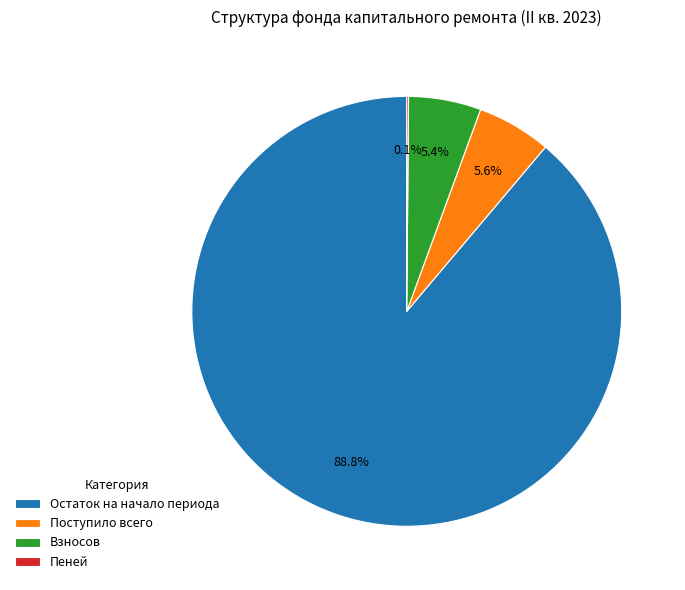

What is the largest slice in the pie chart?

Остаток на начало периода